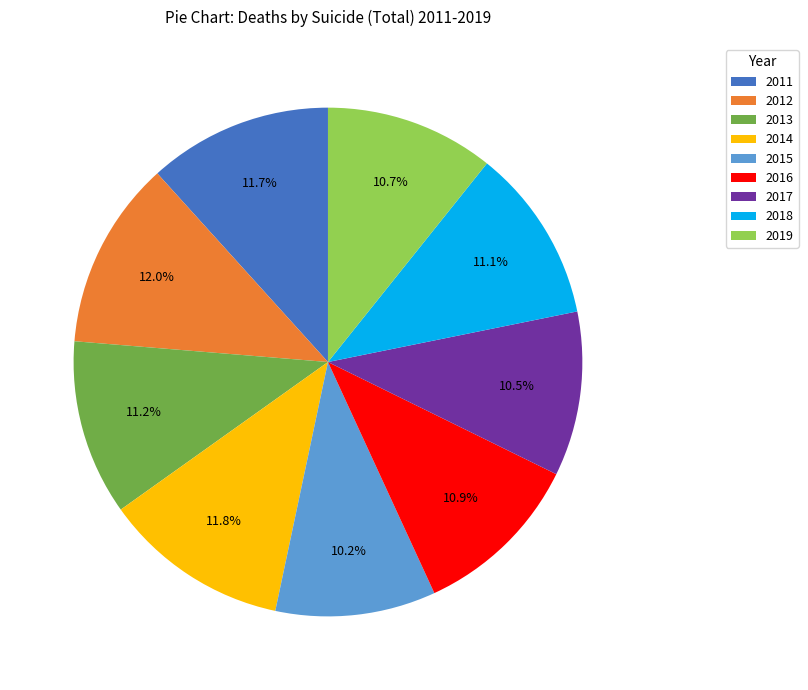

What percentage is NOT represented by 2015?

89.8%